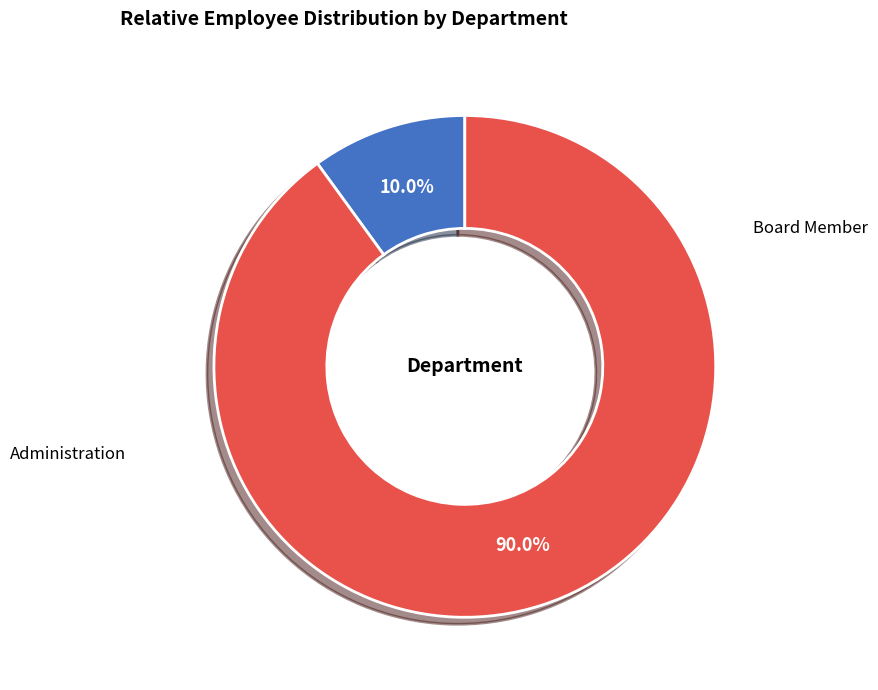

Is there a majority slice in this chart?

Yes